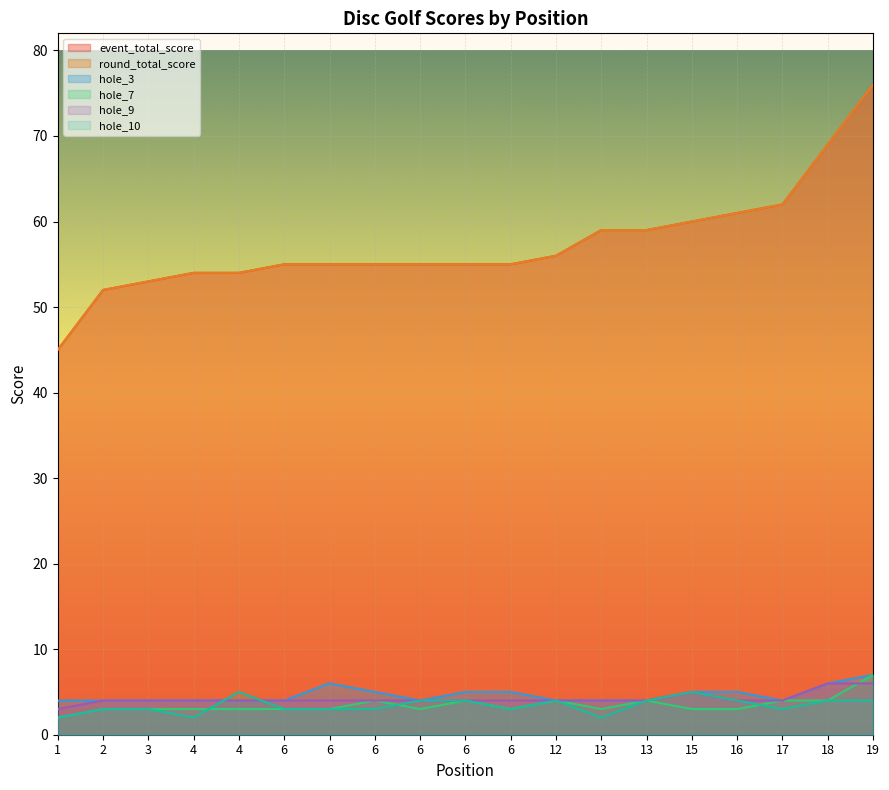

What is the average value of the event_total_score series?

57